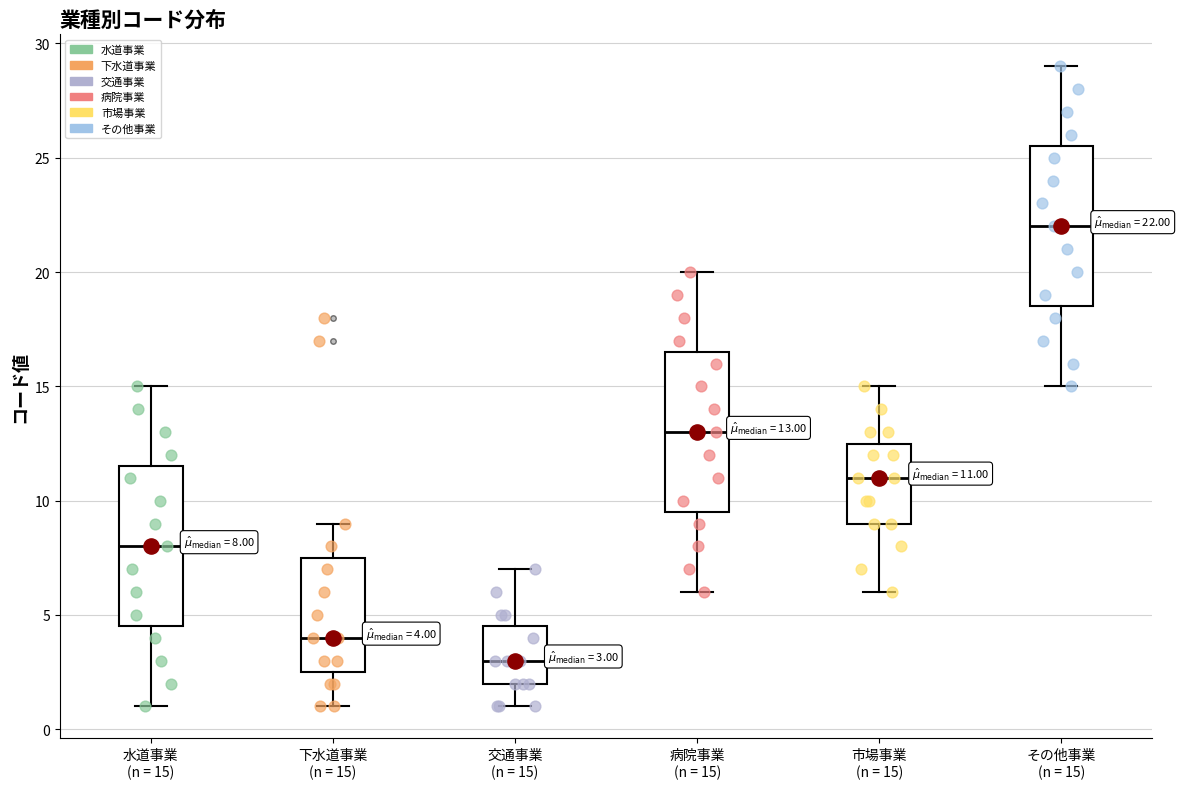

Which box has the highest median line?

その他事業 (n = 15)